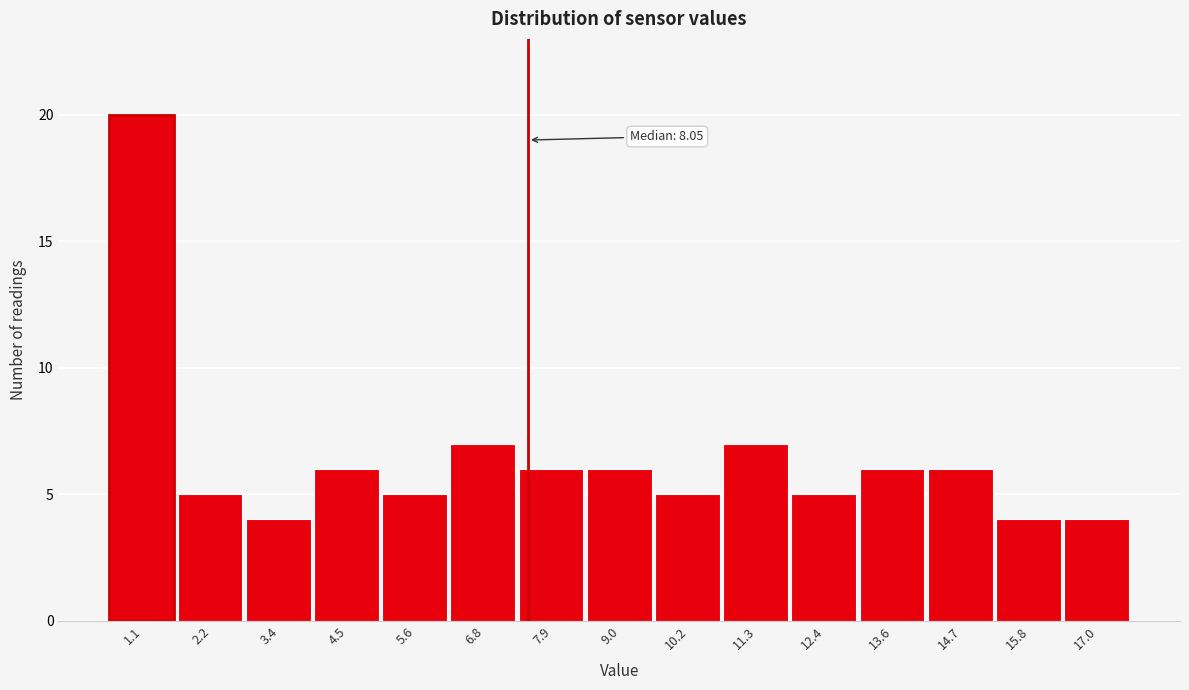

Reading right to left, list all the values displayed in this chart.

17.0=4	15.8=4	14.7=6	13.6=6	12.4=5	11.3=7	10.2=5	9.0=6	7.9=6	6.8=7	5.6=5	4.5=6	3.4=4	2.2=5	1.1=20